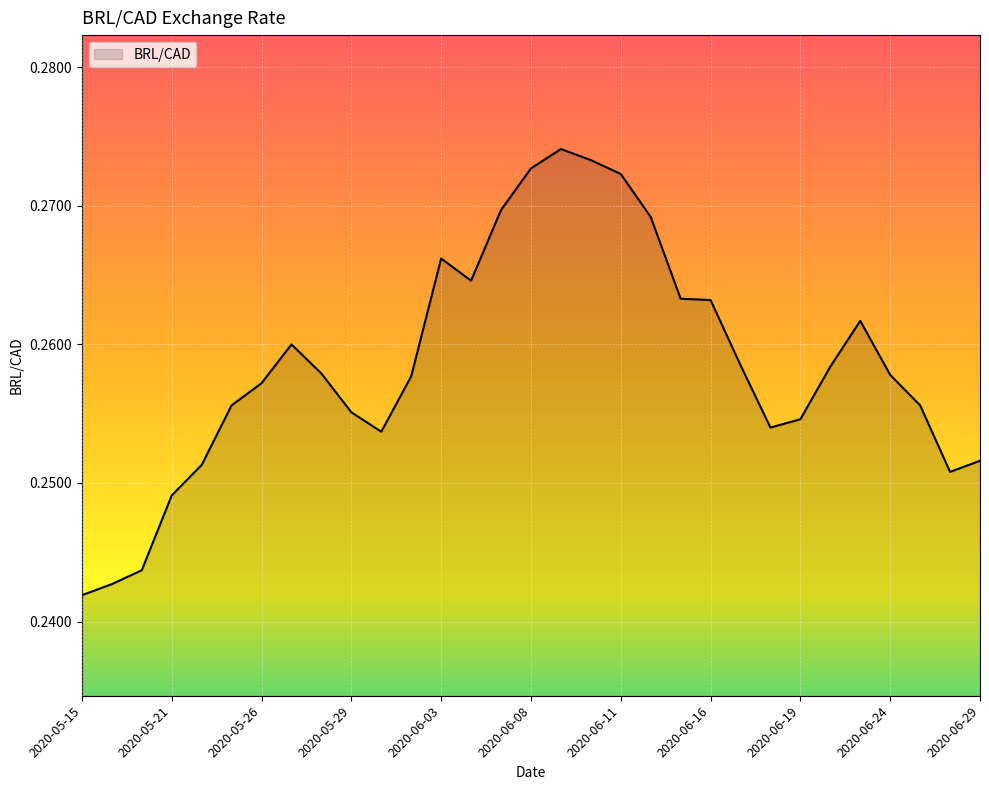

How many interior local valleys (lower than both neighbors) does the data have?

4